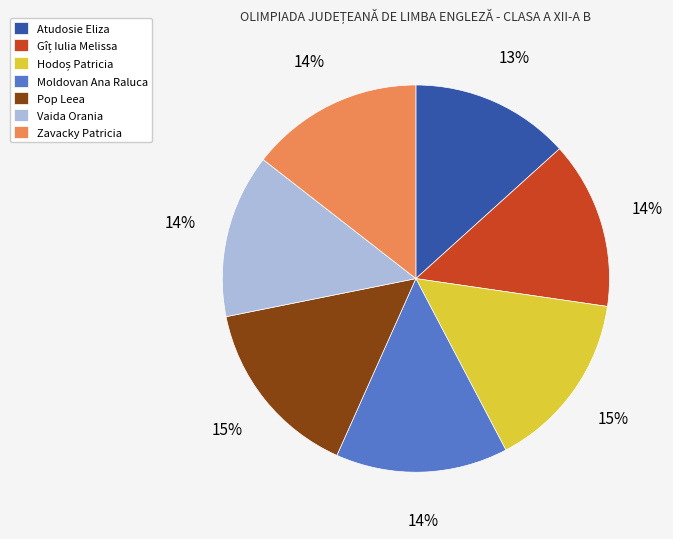

To the nearest percent, what percentage of the pie is Vaida Orania?

14%